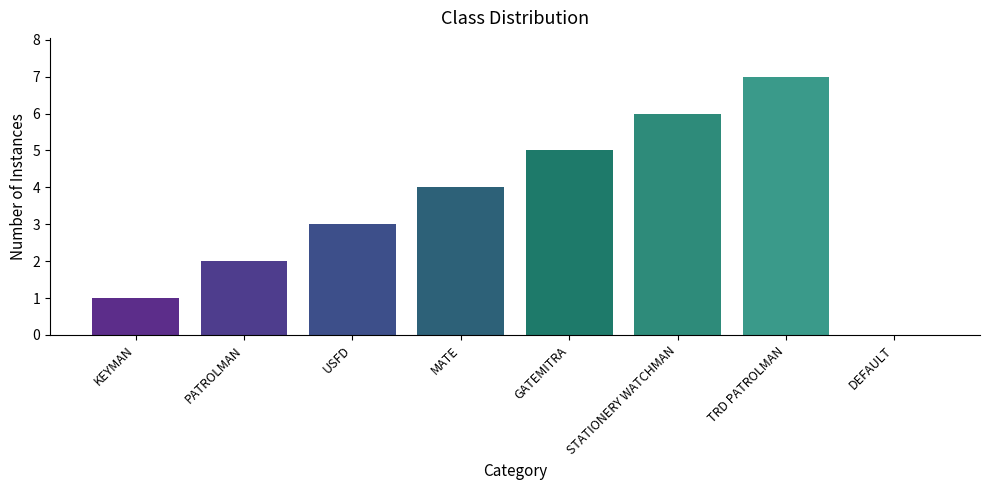

What is the change in value from PATROLMAN to STATIONERY WATCHMAN?

+4